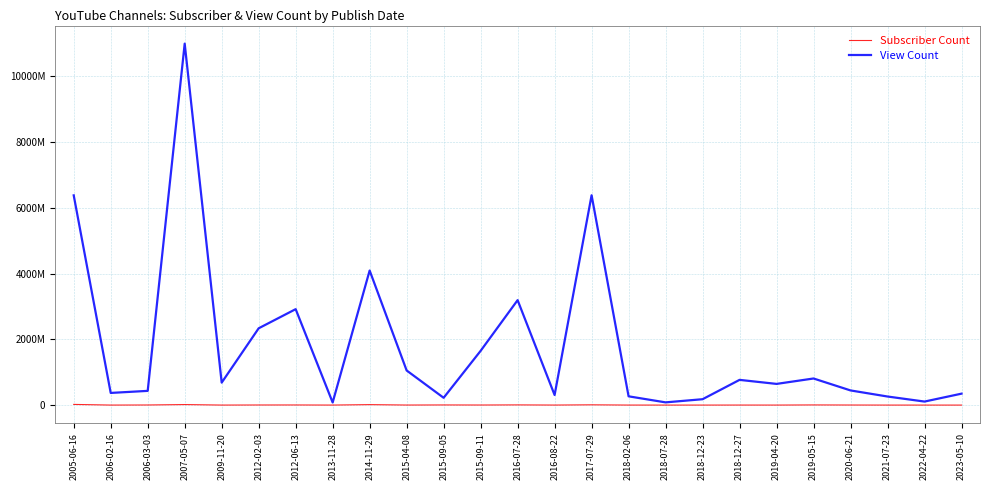

What are all the series names shown in the legend?

Subscriber Count, View Count